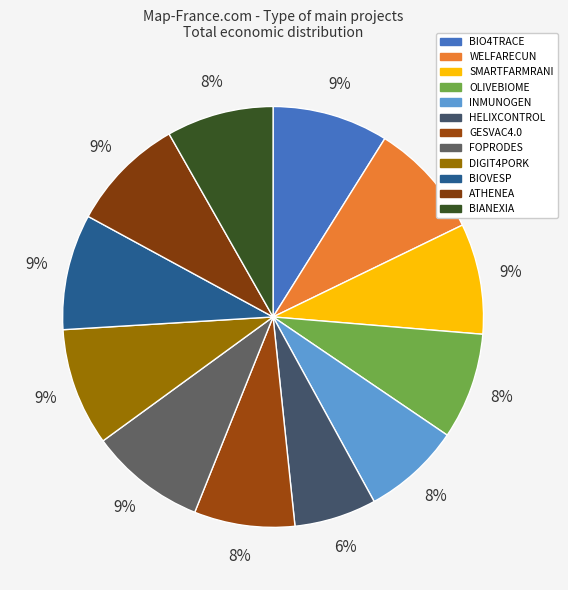

Which has a higher value, GESVAC4.0 or FOPRODES?

FOPRODES